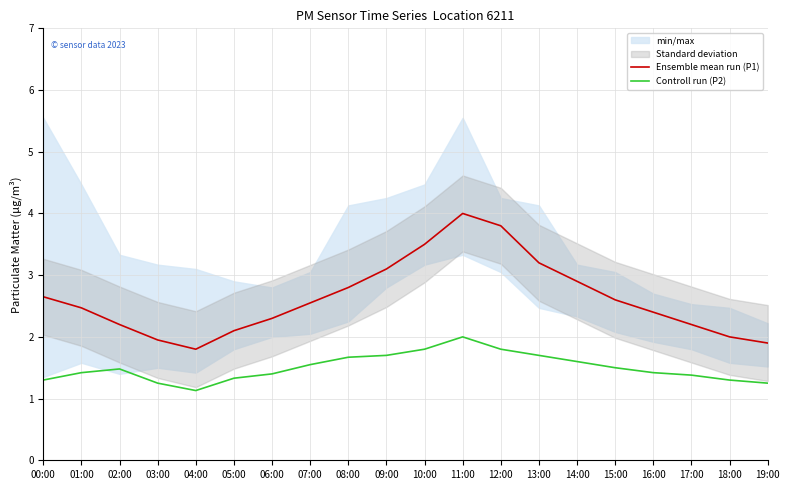

What position from the left is 10:00?

11